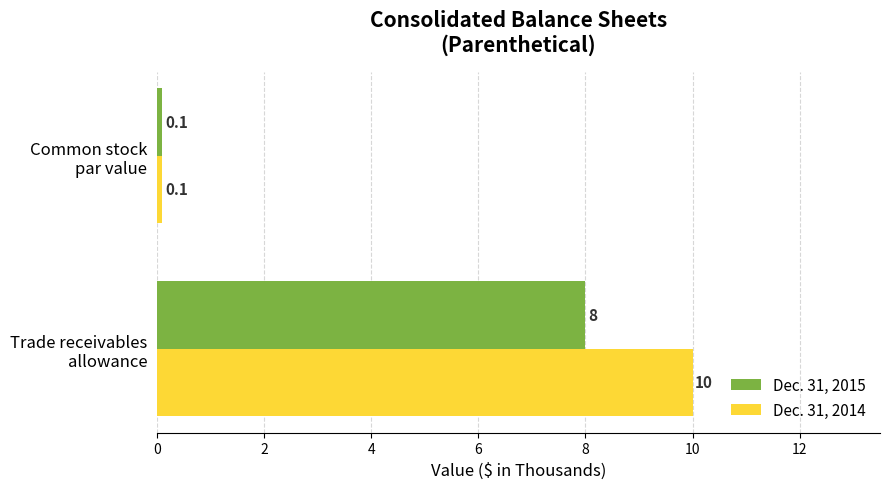

Which series has the widest spread of values?

Dec. 31, 2014